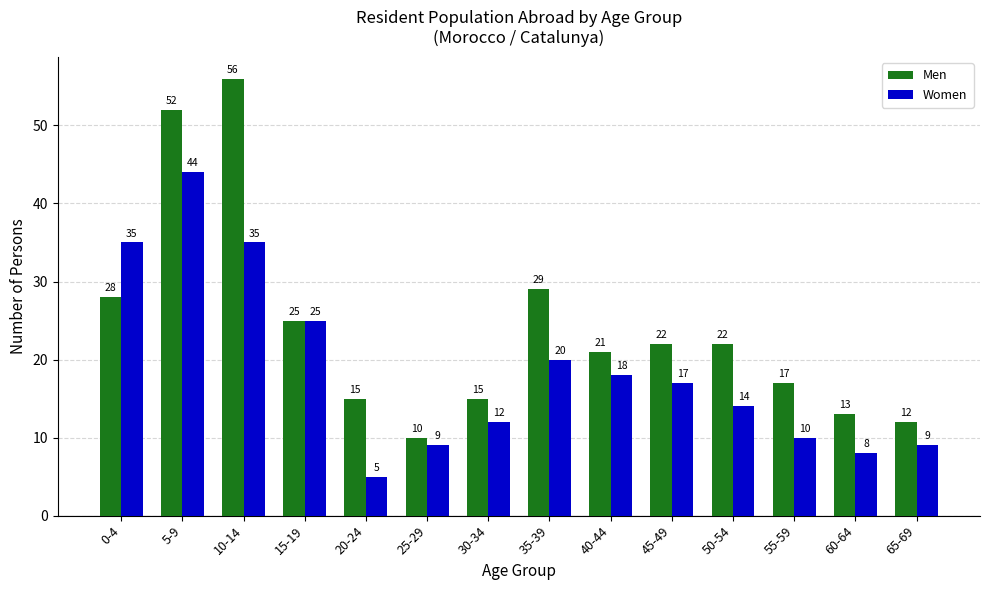

At how many categories does at least one series exceed 28?

4